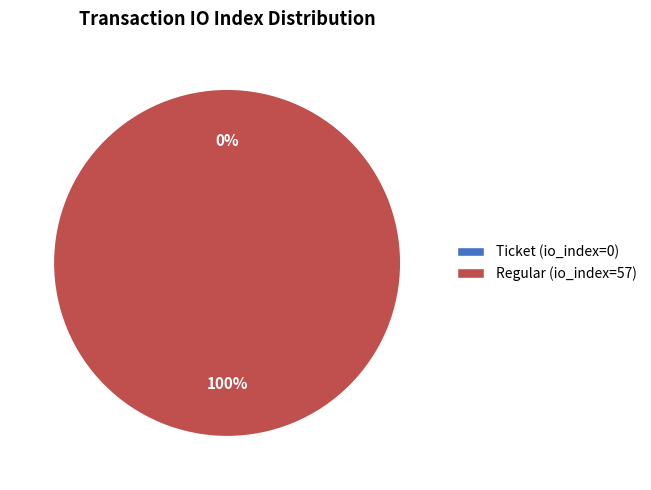

True or false: Regular (io_index=57) accounts for 90% of the total.

False